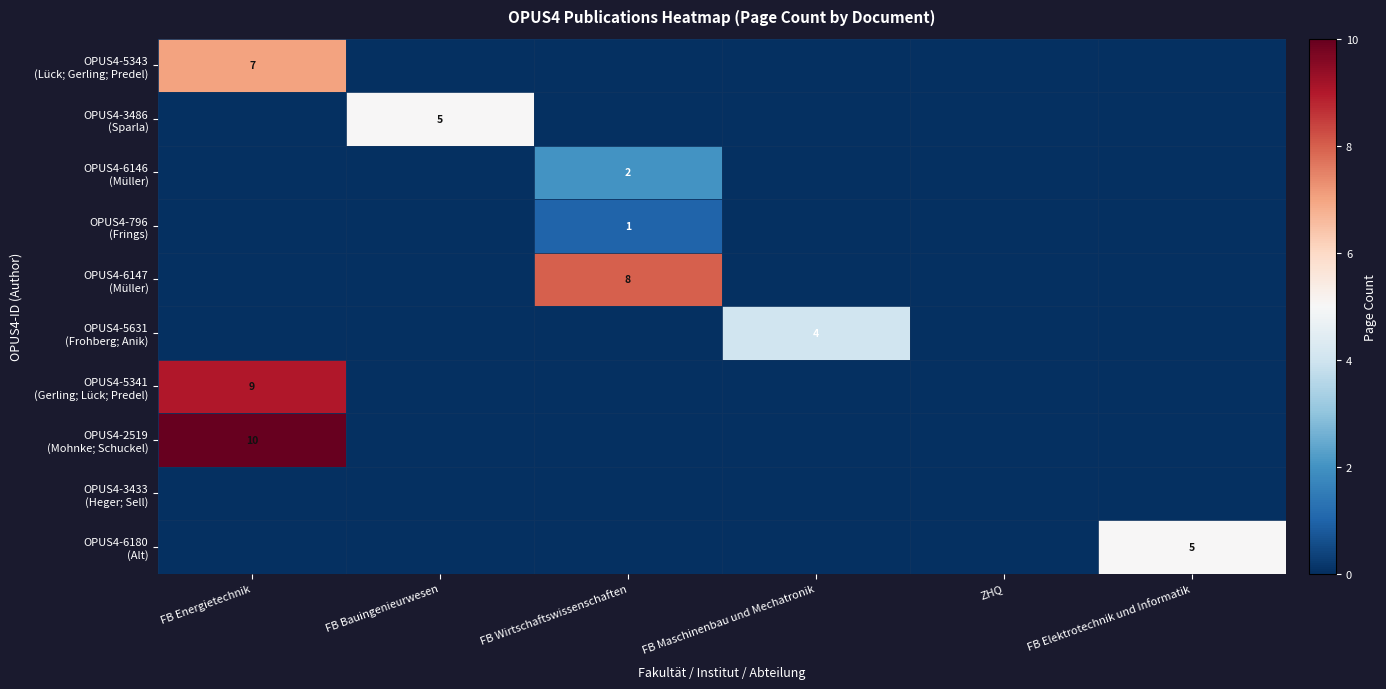

List the labels in order of OPUS4-3433 (Heger; Sell) value, smallest first.

FB Energietechnik, FB Bauingenieurwesen, FB Wirtschaftswissenschaften, FB Maschinenbau und Mechatronik, ZHQ, FB Elektrotechnik und Informatik